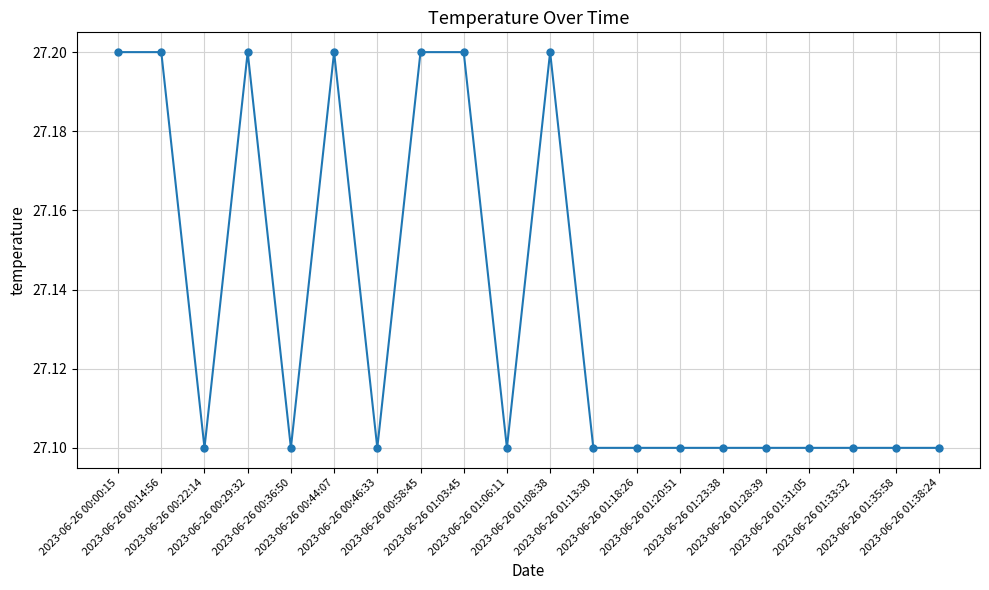

The value at 2023-06-26 00:14:56 is 27.2. True or false?

True